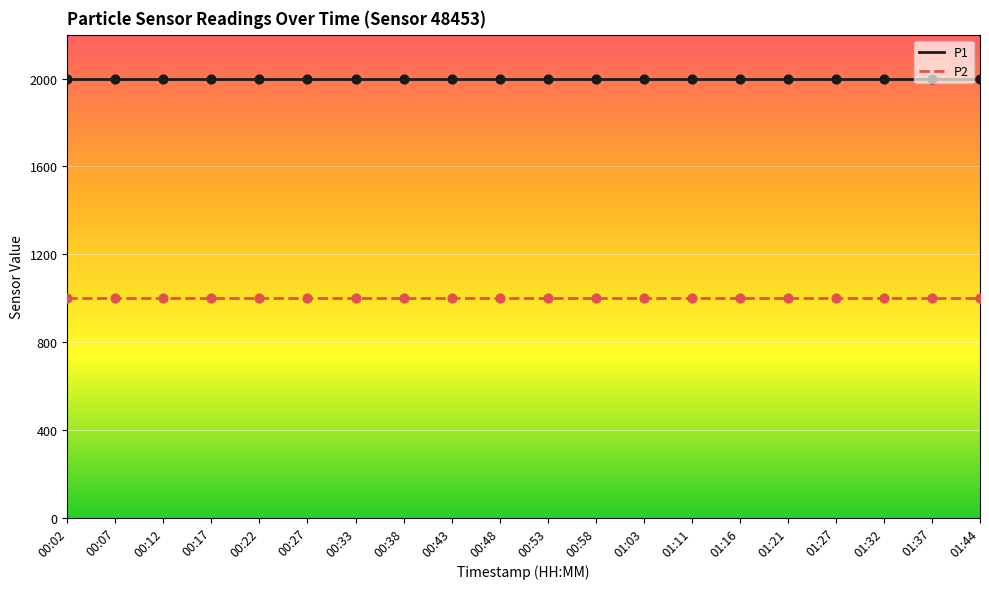

What is the spread (max minus min) of values at 00:27?

1000.0